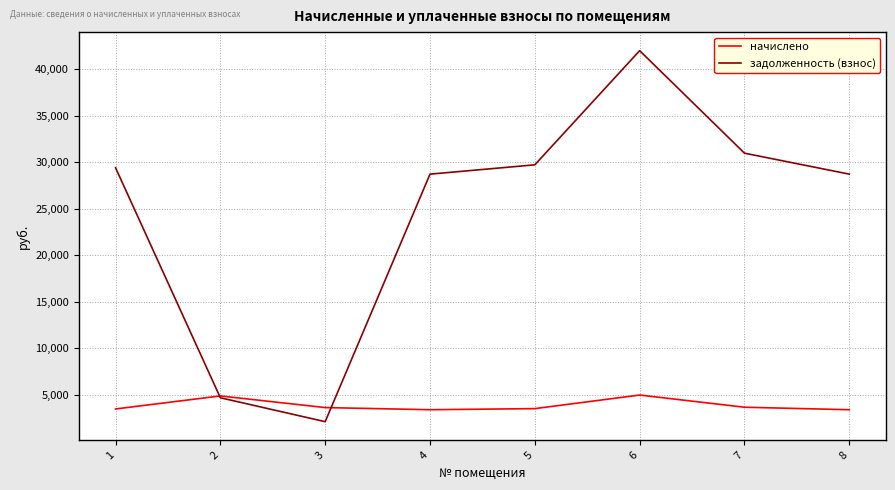

At 7, list the series in order from largest to smallest.

задолженность (взнос), начислено